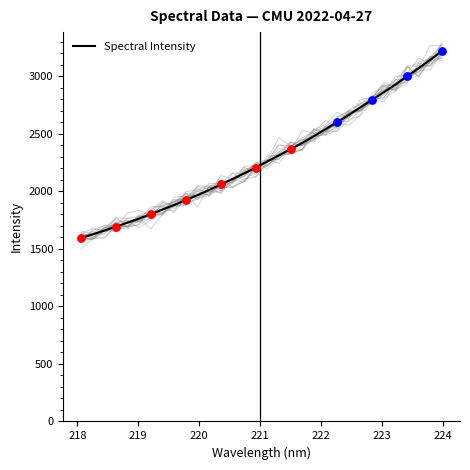

What is the minimum value for Spectral Intensity?

1594.5